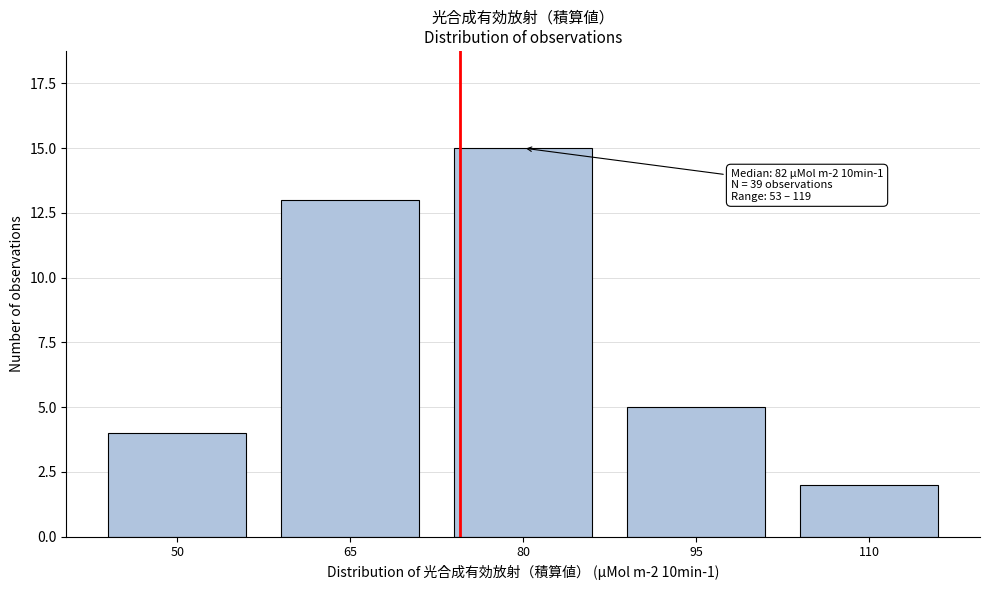

Reading left to right, transcribe all the data shown in this chart.

4	13	15	5	2